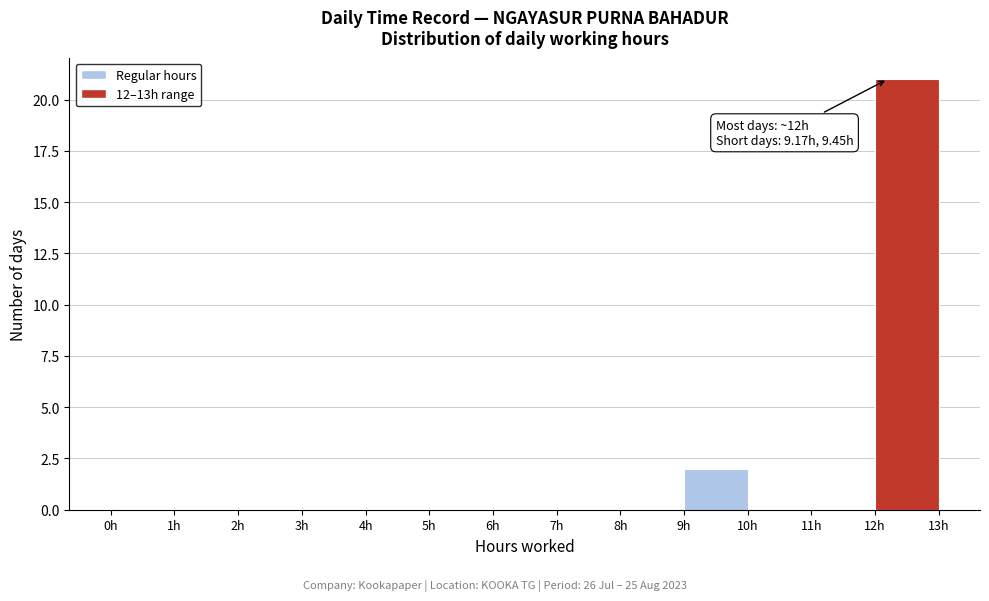

Which range on the x-axis has the tallest bar?

12 to 13